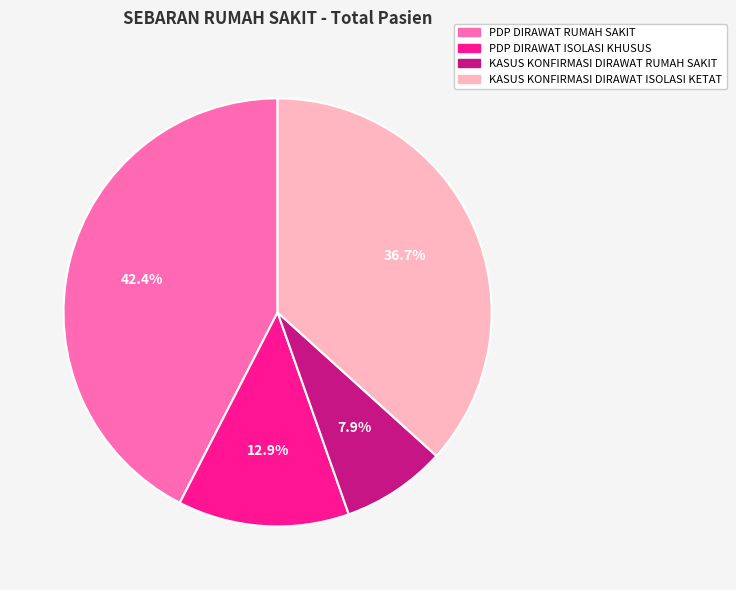

What is the smallest slice in the pie chart?

KASUS KONFIRMASI DIRAWAT RUMAH SAKIT